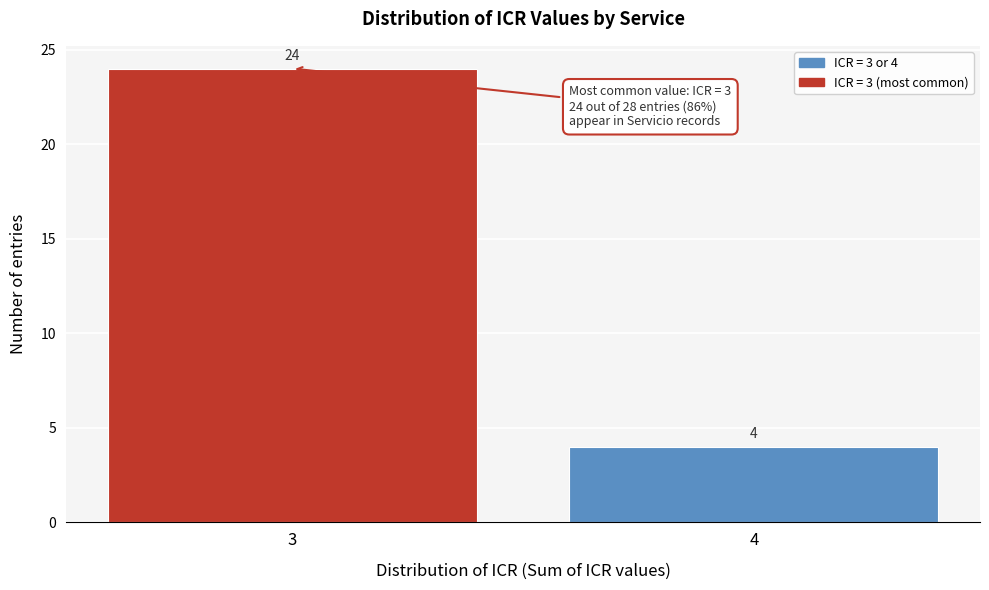

Reading left to right, what are all the values shown in this chart?

3=24	4=4